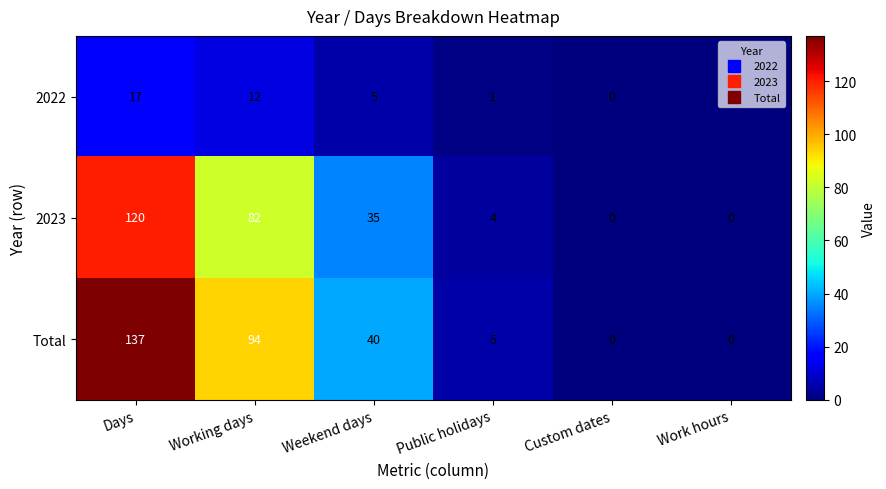

What is the sum of the 2023 values at Custom dates and Working days?

82